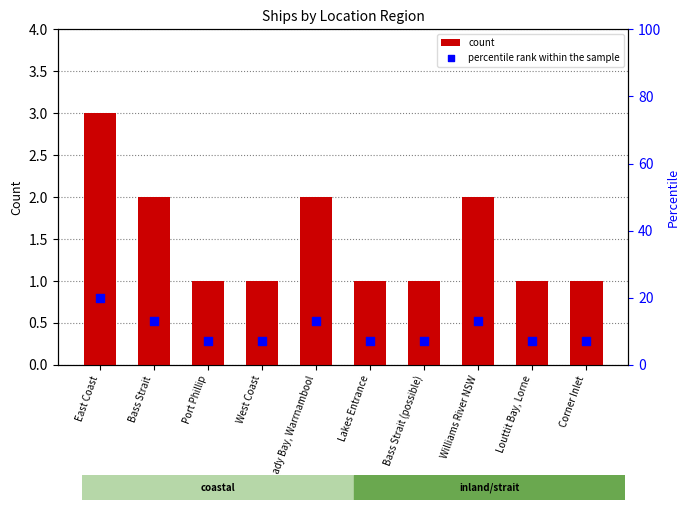

What is the total value across all series at Bass Strait (possible)?

8